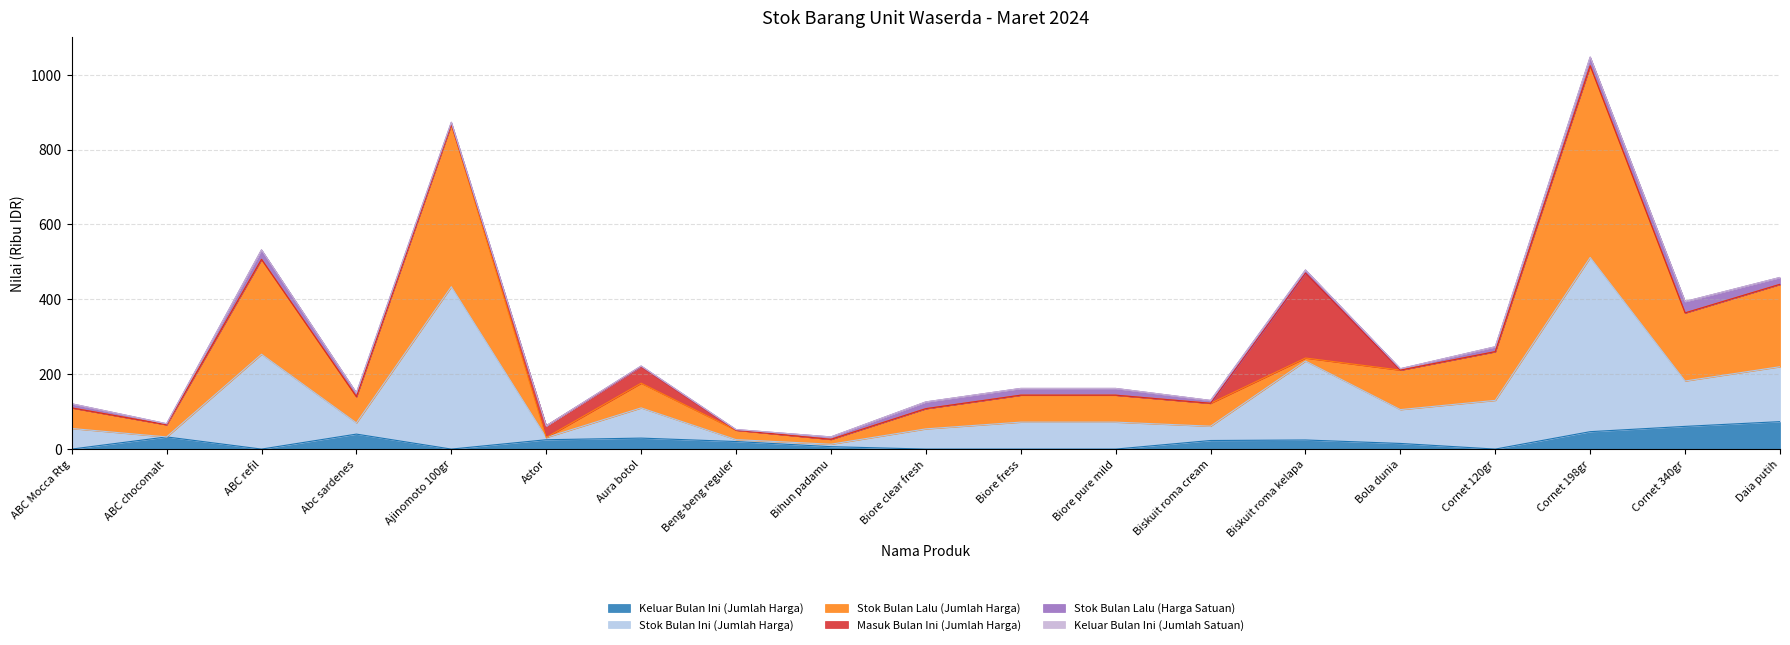

True or false: Stok Bulan Ini (Jumlah Harga) and Keluar Bulan Ini (Jumlah Harga) intersect in this chart.

False